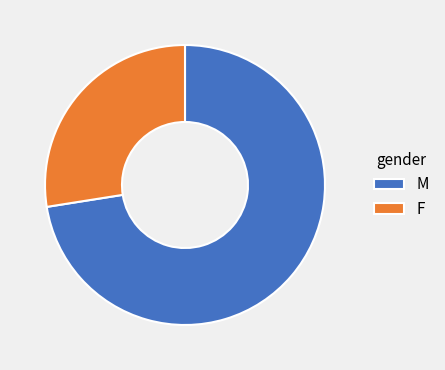

What is the ratio of the value at F to the value at M?

0.4